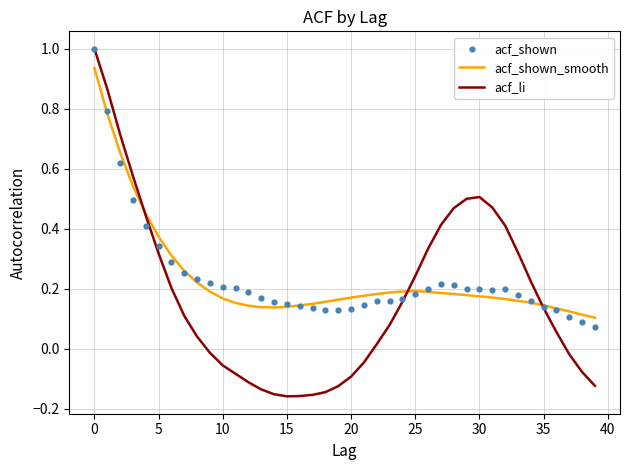

Which series reaches the maximum Y coordinate?

acf_li